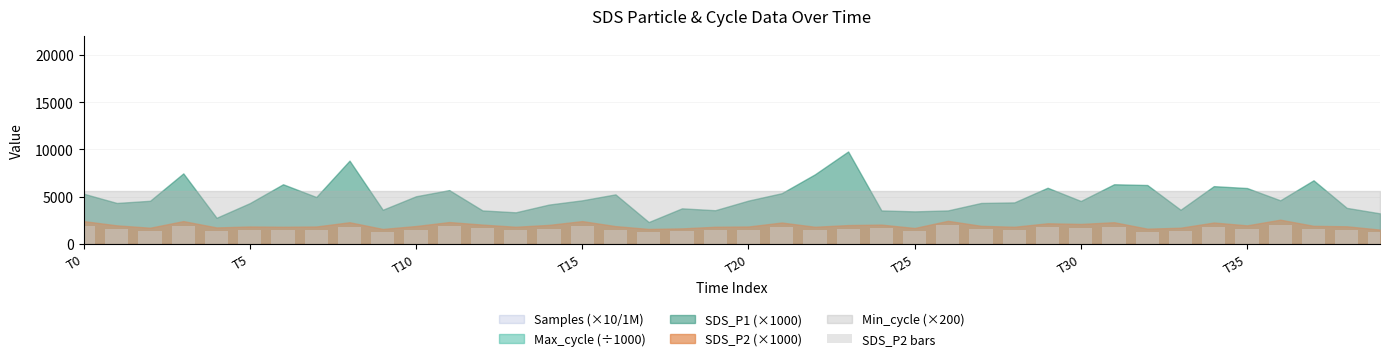

What is the greatest value displayed?

2040.0